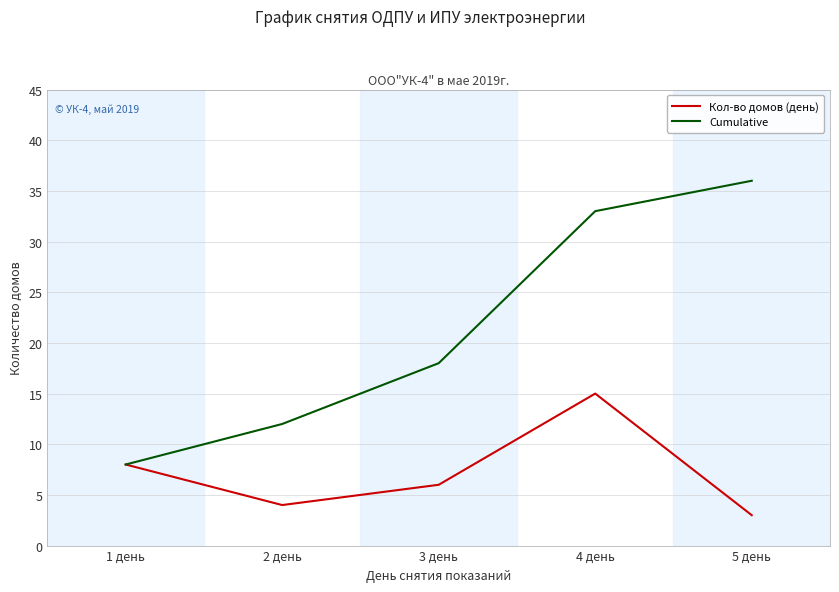

Where is Кол-во домов (день) nearest to the value 9?

1 день